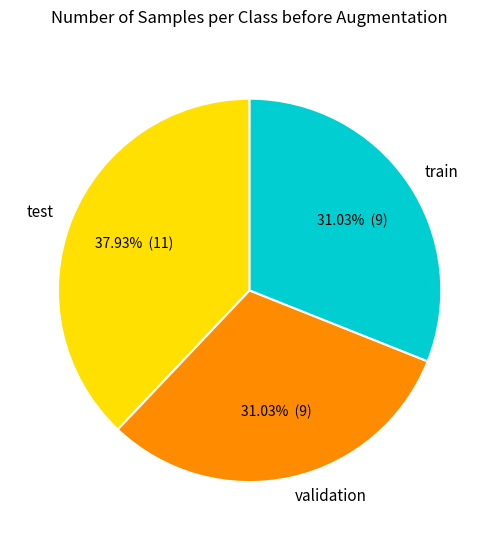

Combined, do test and train account for over 50%?

Yes